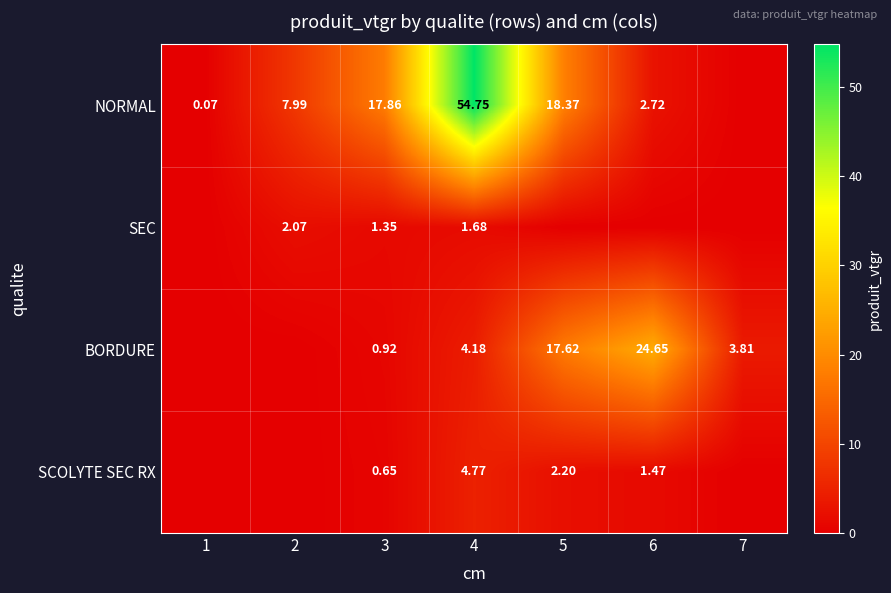

Is it true that NORMAL equals 6.5 at 5?

False